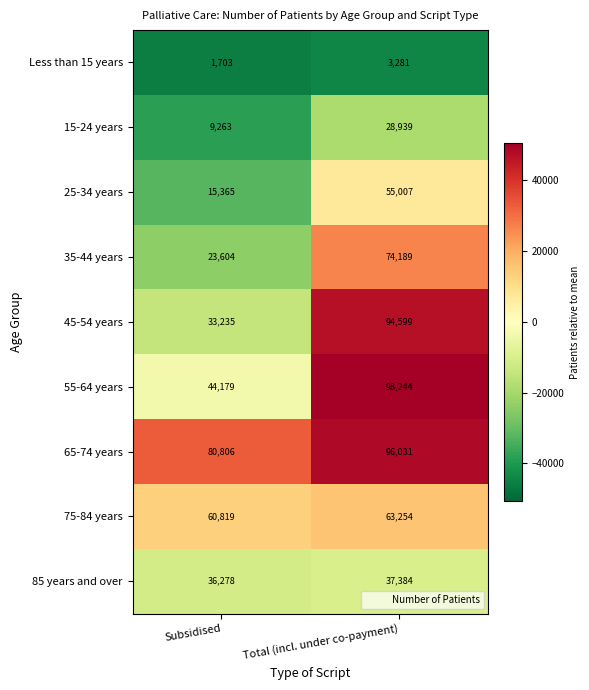

Reading left to right, list all the values displayed in this chart.

Less than 15 years: Subsidised=1703	Total (incl. under co-payment)=3281
15-24 years: Subsidised=9263	Total (incl. under co-payment)=28939
25-34 years: Subsidised=15365	Total (incl. under co-payment)=55007
35-44 years: Subsidised=23604	Total (incl. under co-payment)=74189
45-54 years: Subsidised=33235	Total (incl. under co-payment)=94599
55-64 years: Subsidised=44179	Total (incl. under co-payment)=98244
65-74 years: Subsidised=80806	Total (incl. under co-payment)=96031
75-84 years: Subsidised=60819	Total (incl. under co-payment)=63254
85 years and over: Subsidised=36278	Total (incl. under co-payment)=37384